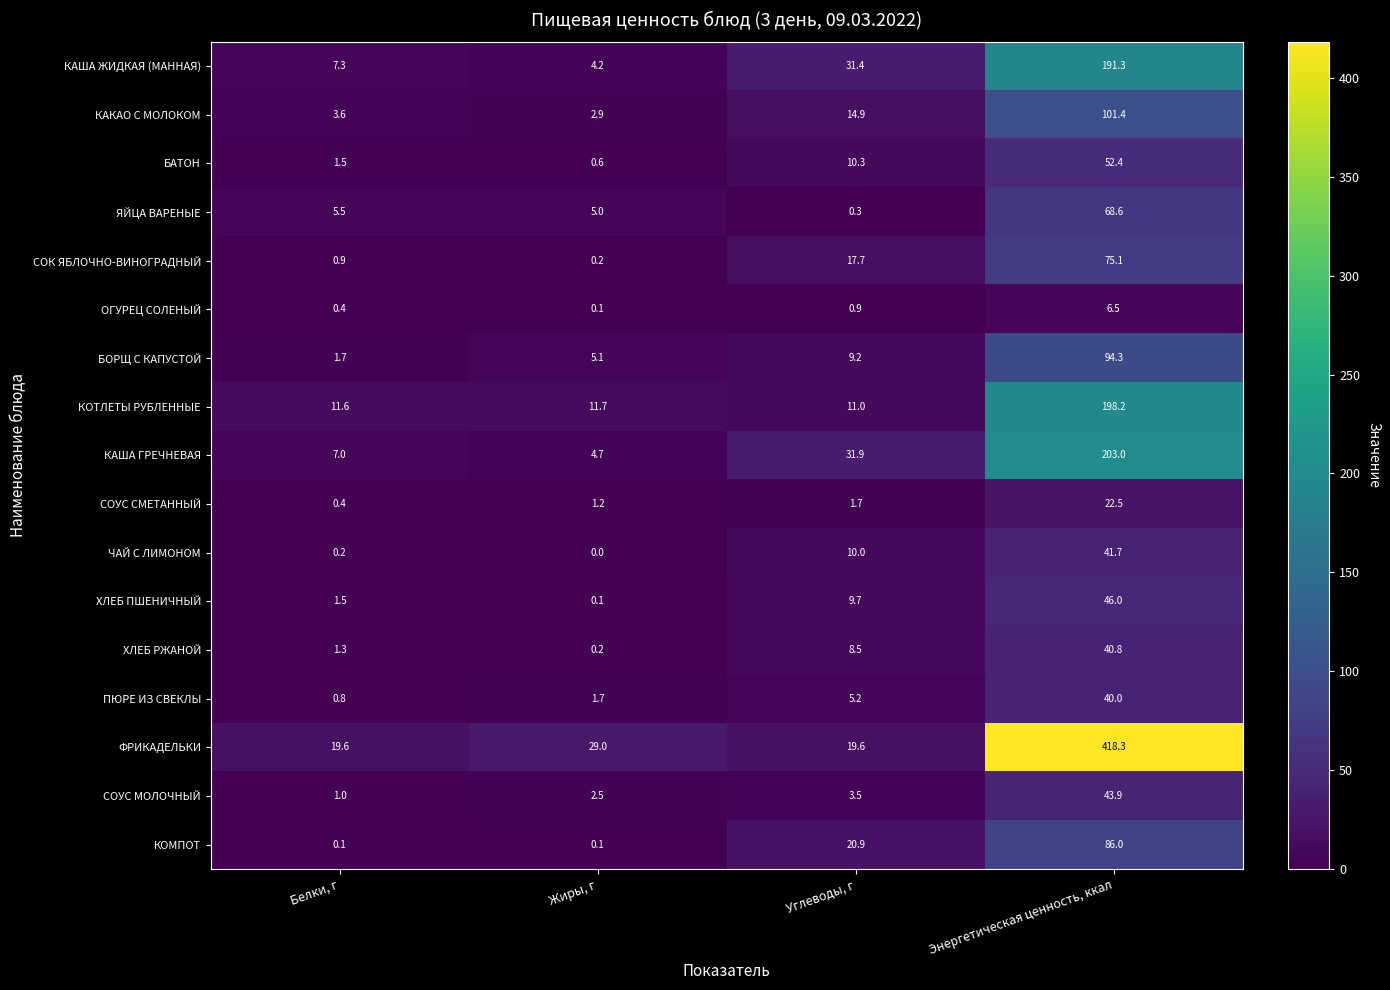

At which label does СОУС СМЕТАННЫЙ reach its minimum?

Белки, г